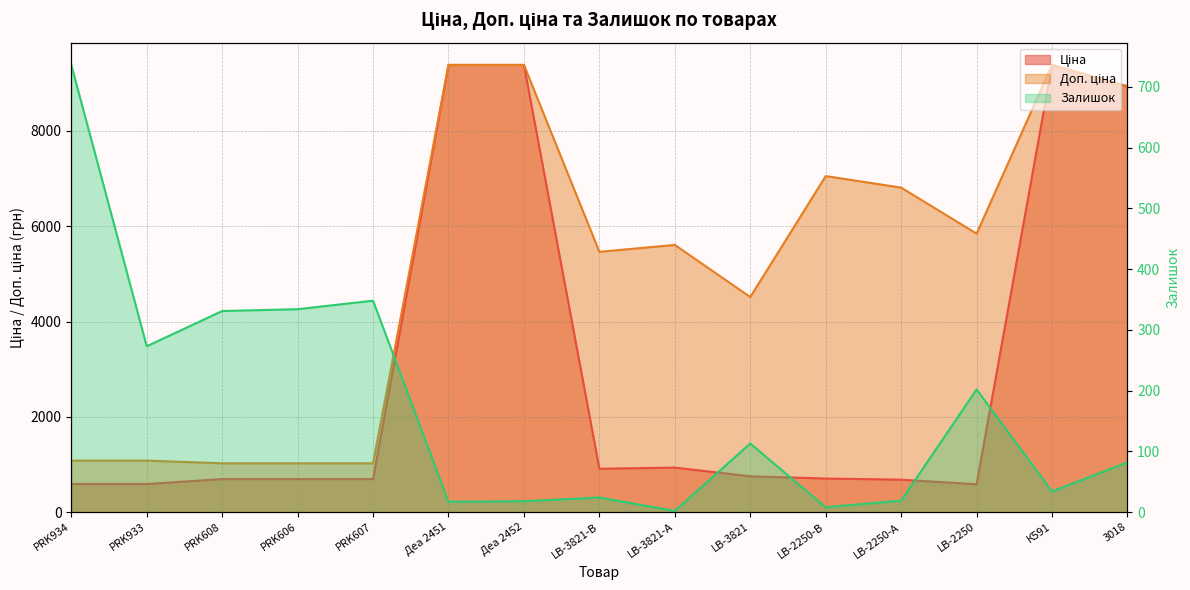

At 3018, list the series in order from largest to smallest.

Ціна, Доп. ціна, Залишок